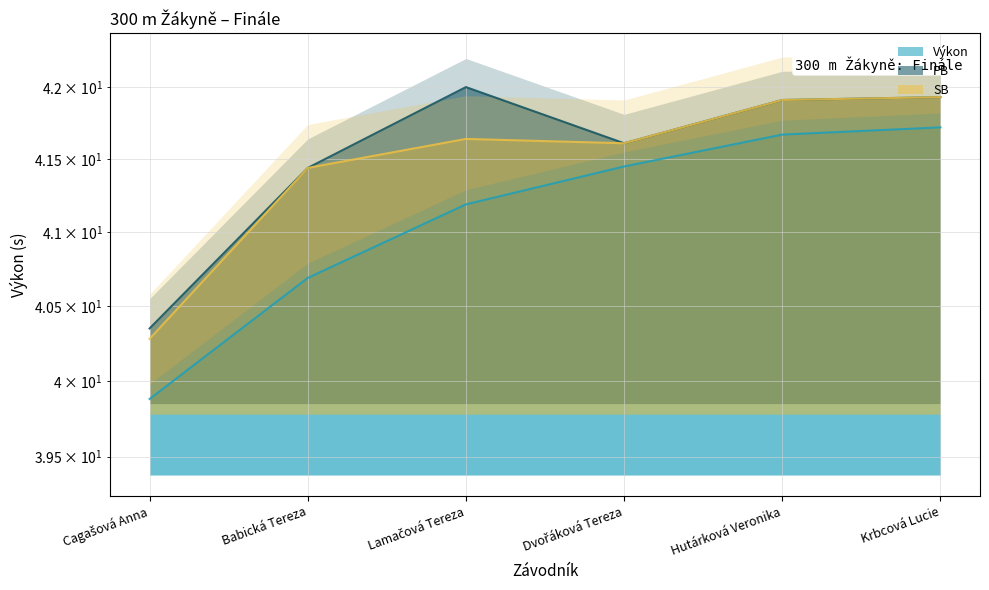

How many data points does each series have?

6